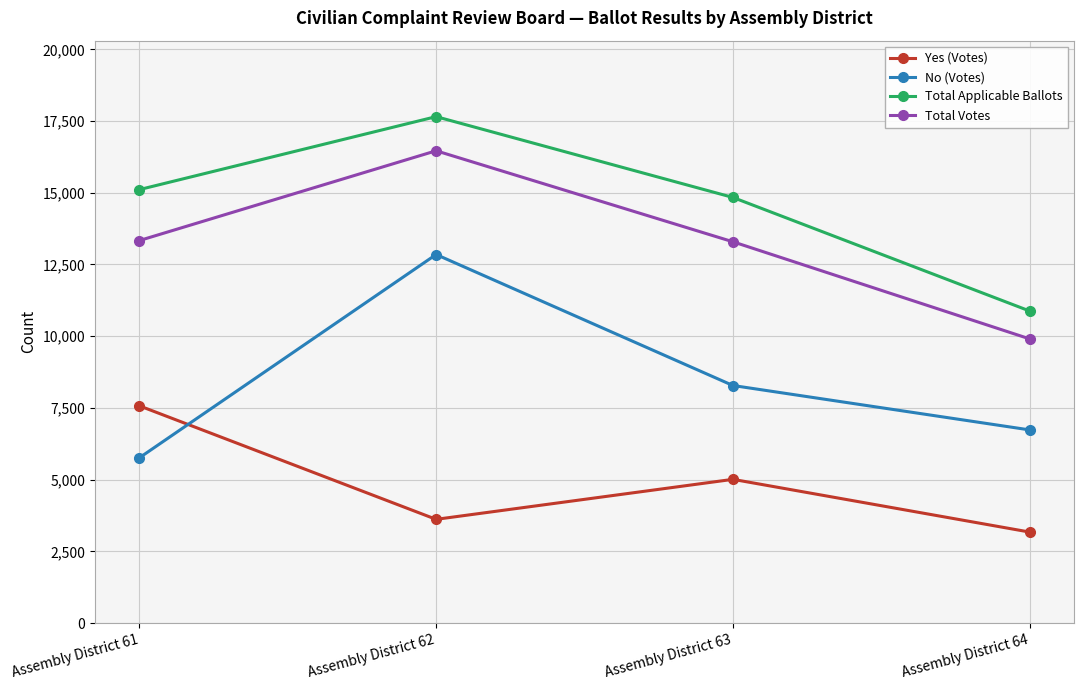

What is the approximate value of Total Applicable Ballots at Assembly District 62, to the nearest 10?

17650